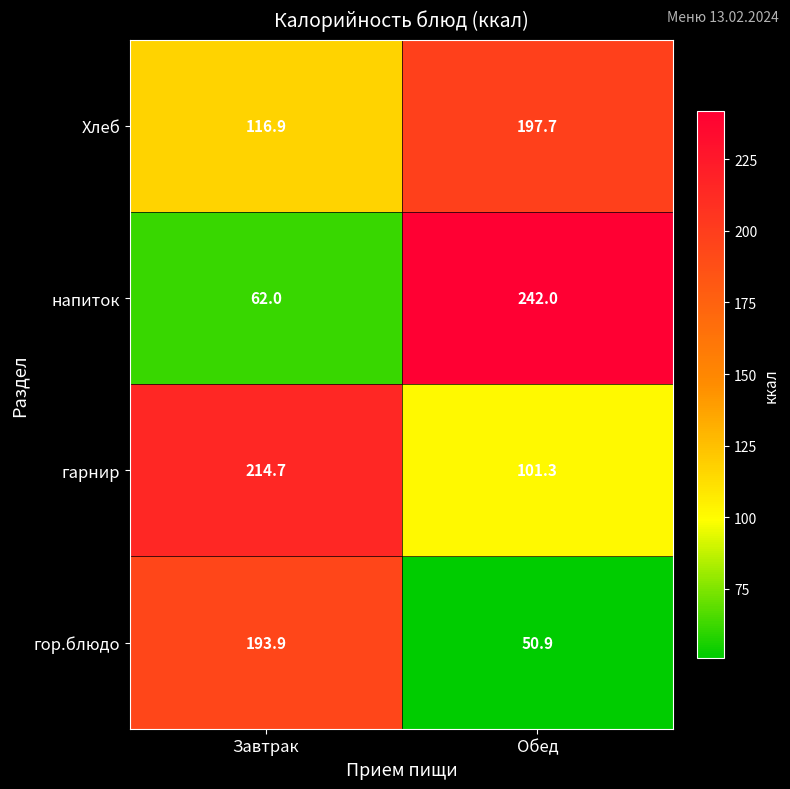

The напиток series shows 103.2 at Завтрак. True or false?

False